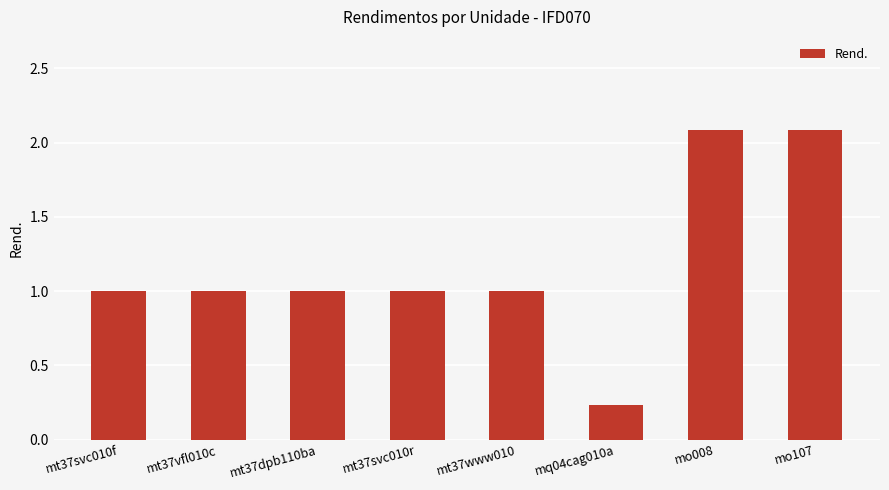

What position from the right is mq04cag010a?

3